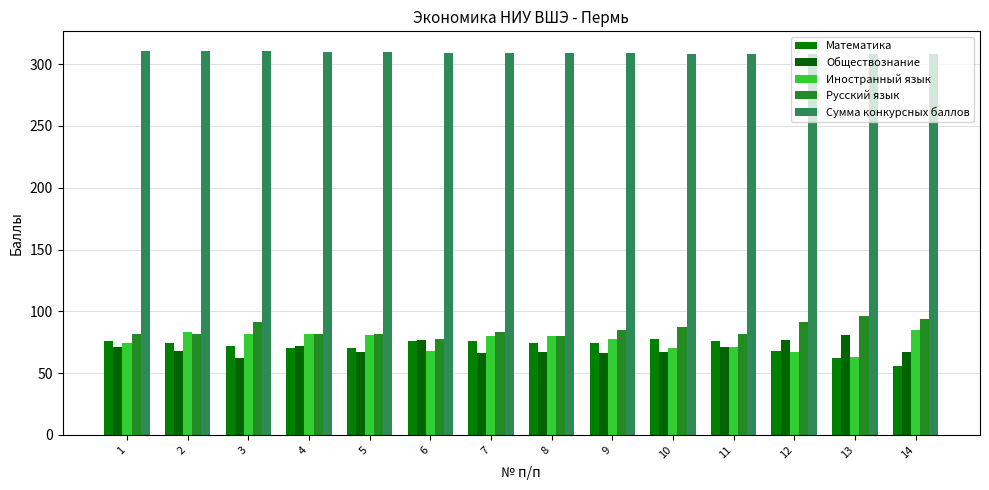

How many bars are there in total?

70